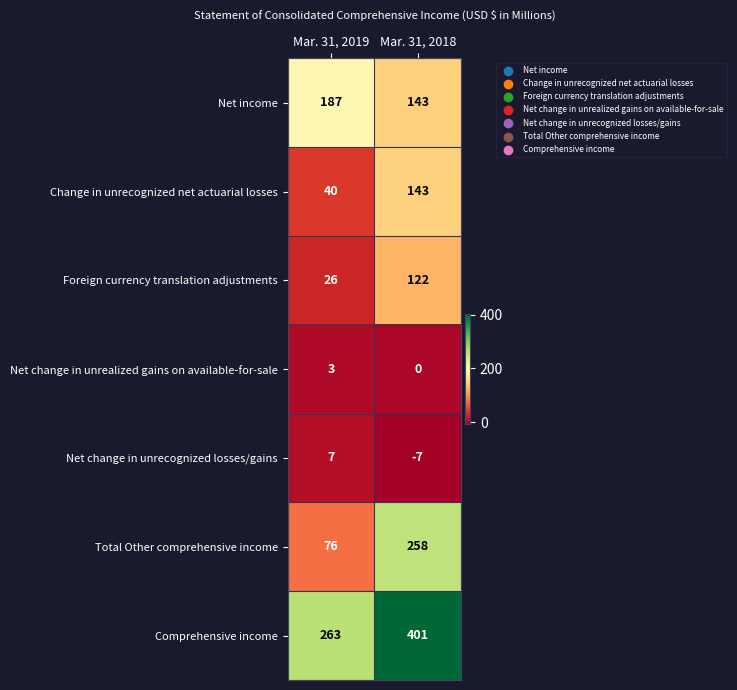

The Net change in unrecognized losses/gains series shows -7 at Mar. 31, 2018. True or false?

True